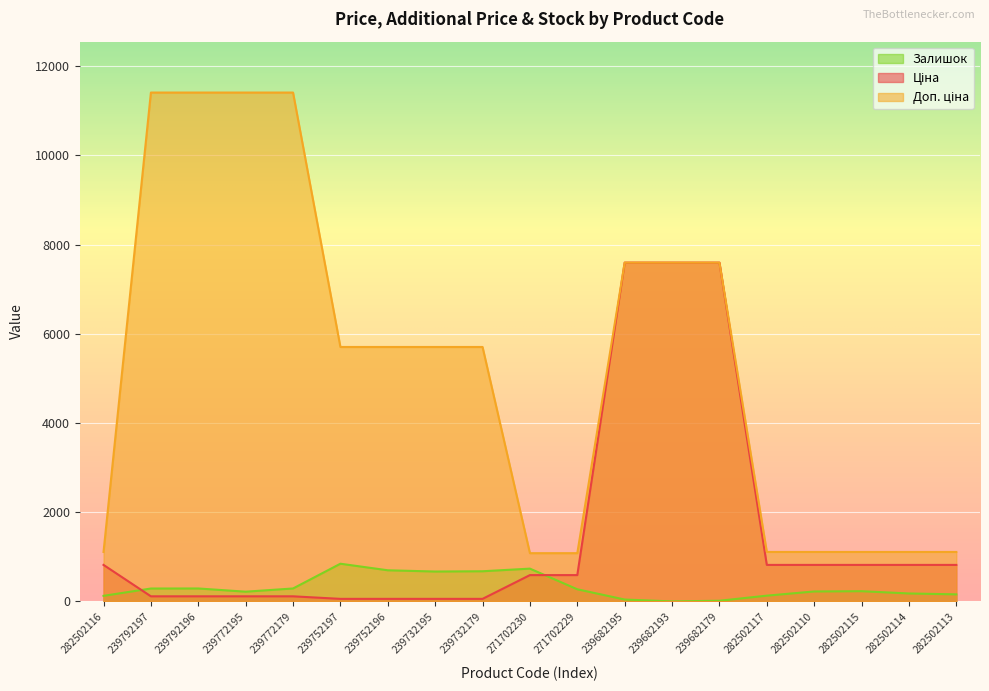

Which category has the lowest value in the Залишок series?

239682193